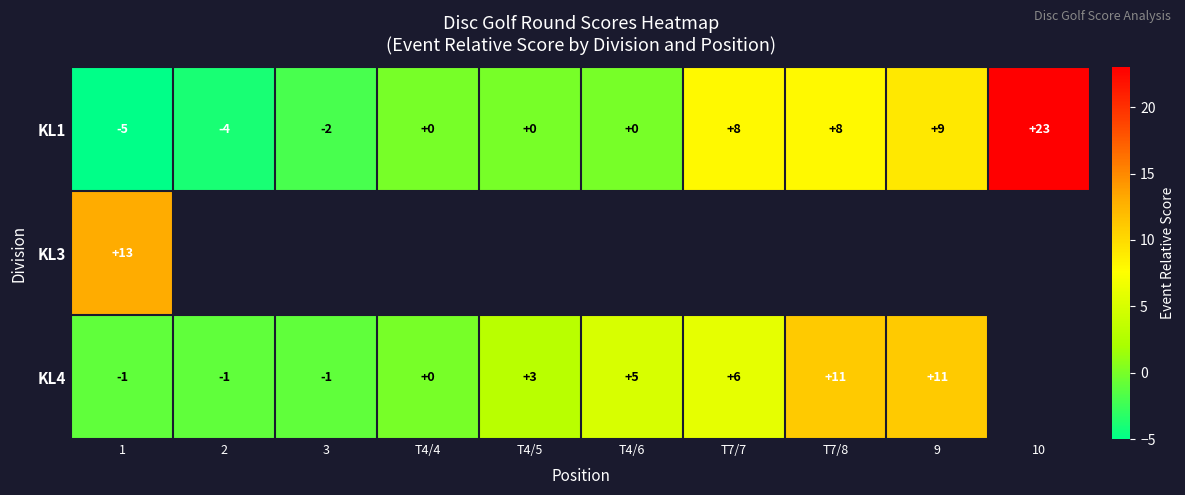

What is the difference between the maximum and minimum values in the KL1 series?

28